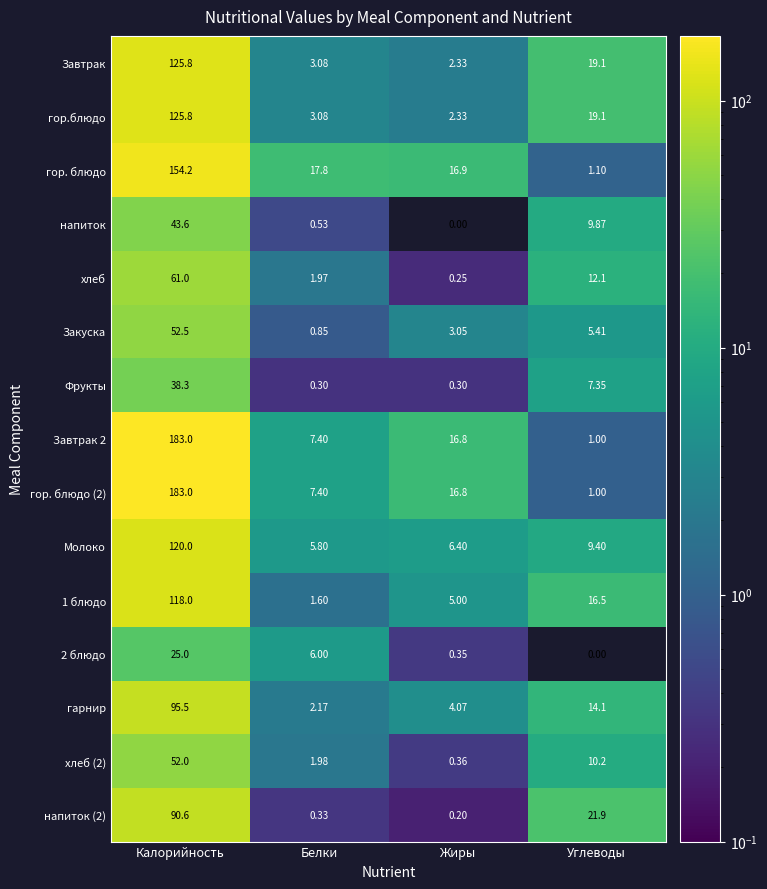

Count the number of categories in the chart.

4